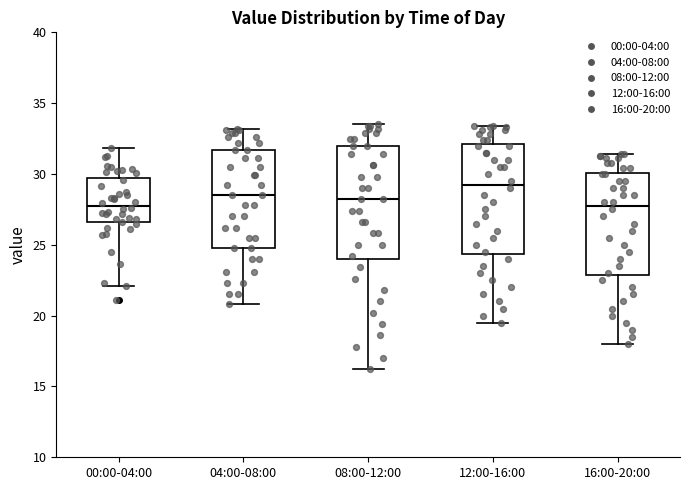

Reading left to right, transcribe this box plot: for each box, give where its median line is, the range the box spans, and where its two whiskers end, as read against the y-axis. The values are not printed on the chart, so give them approximately, as read against the axis.

00:00-04:00: median 28.0, box 26.5 to 29.5, whiskers 22.0 to 32.0
04:00-08:00: median 28.5, box 25.0 to 31.5, whiskers 21.0 to 33.0
08:00-12:00: median 28.0, box 24.0 to 32.0, whiskers 16.0 to 33.5
12:00-16:00: median 29.5, box 24.5 to 32.0, whiskers 19.5 to 33.5
16:00-20:00: median 28.0, box 23.0 to 30.0, whiskers 18.0 to 31.5